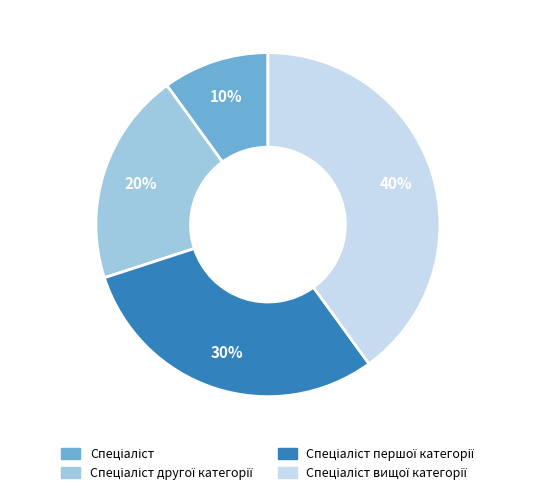

Is there any slice that represents more than half of the pie?

No